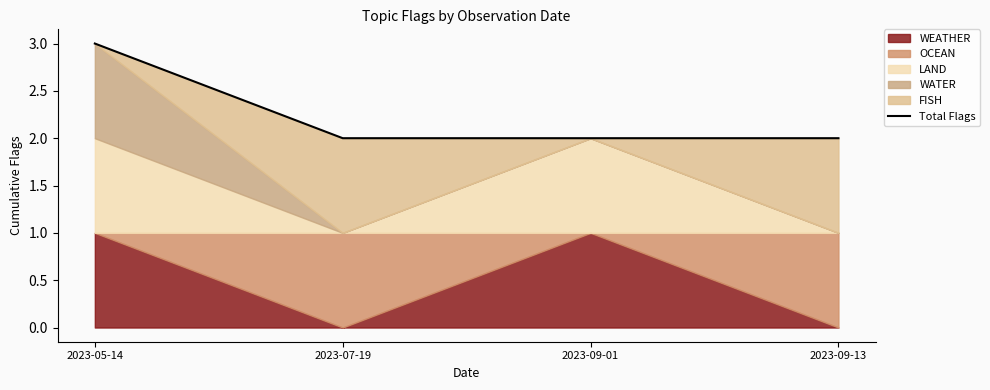

Rank the categories by value from highest to lowest.

2023-05-14, 2023-07-19, 2023-09-01, 2023-09-13